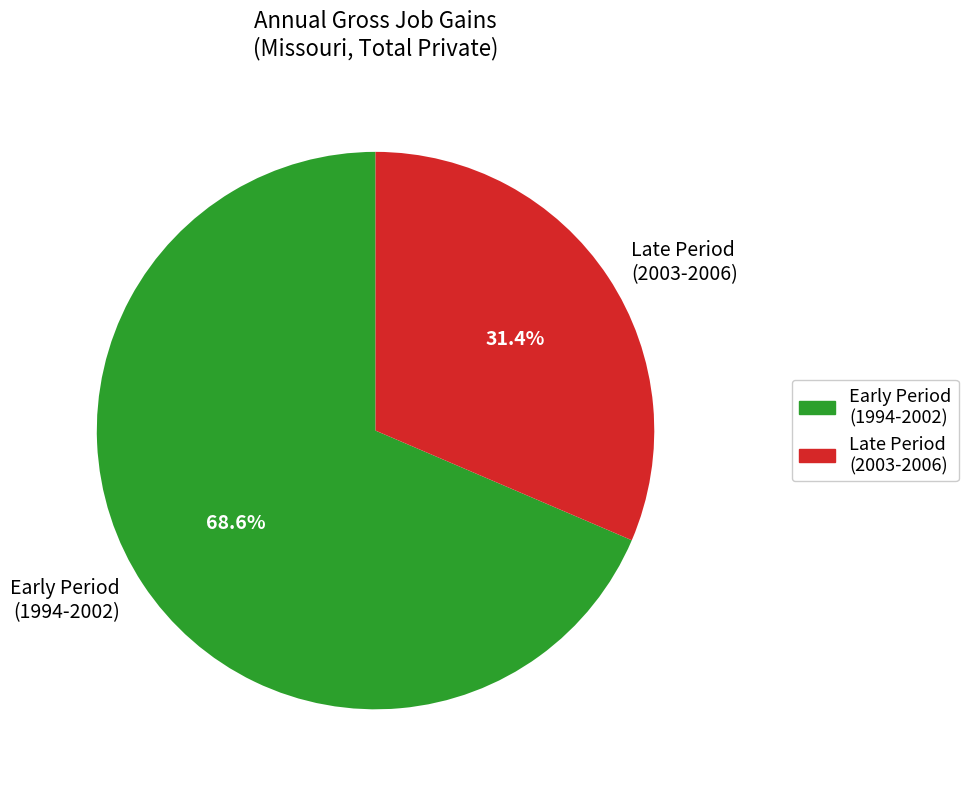

Rank the categories by value from highest to lowest.

Early Period (1994-2002), Late Period (2003-2006)